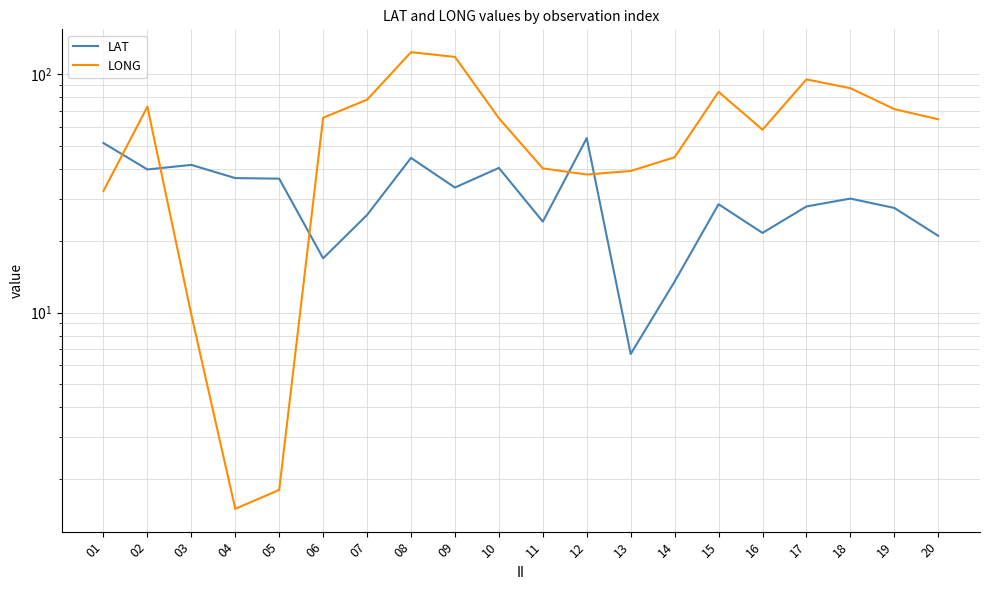

What is the total value across all series at 12?

92.0